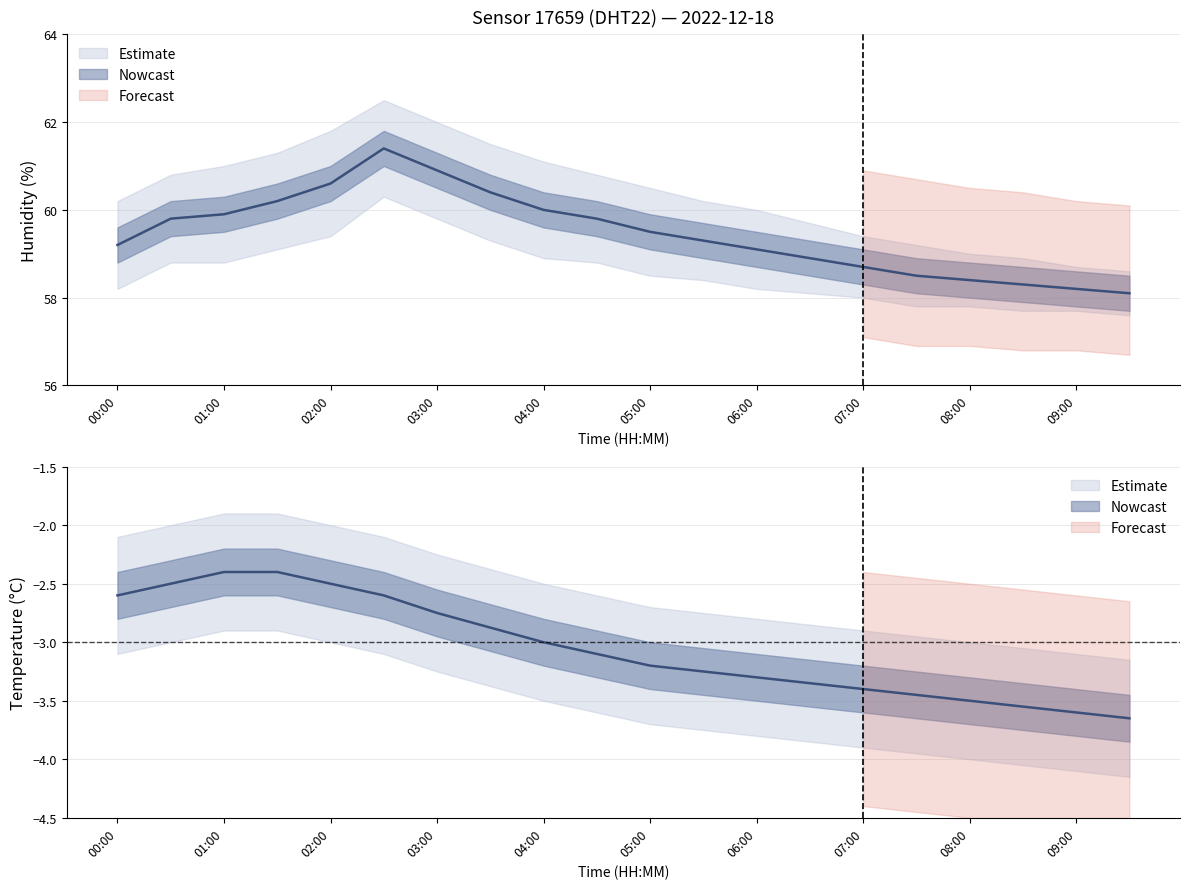

Is the value of temperature_lower at 03:00 greater than the value of humidity at 01:00?

No